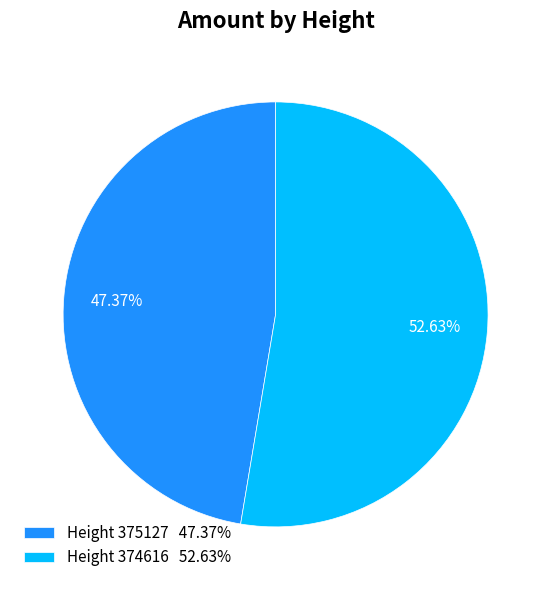

Between Height 375127 47.37% and Height 374616 52.63%, which is larger?

Height 374616 52.63%